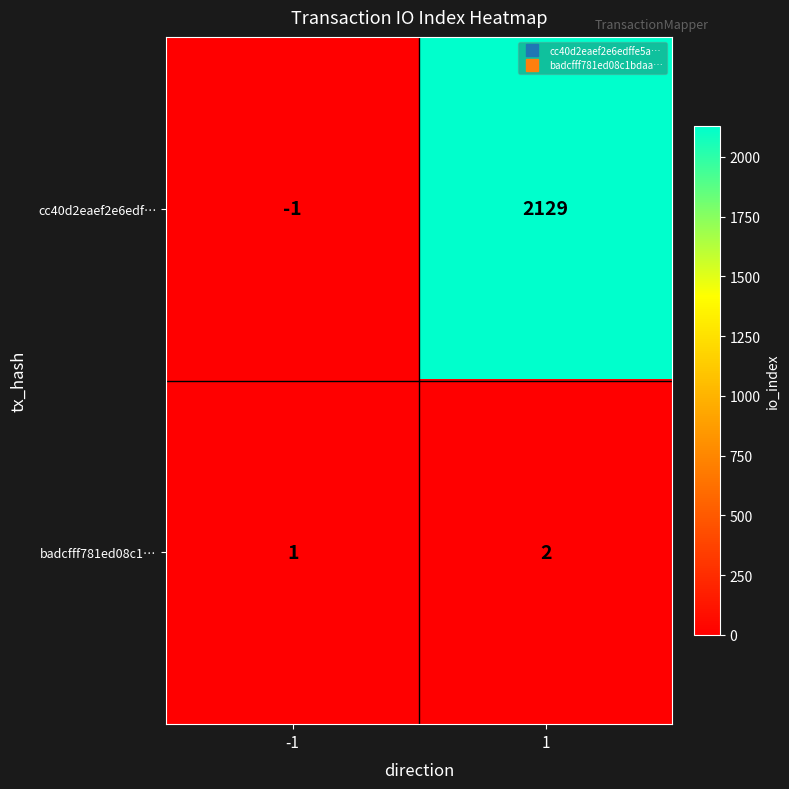

Count the number of data series in this chart.

2